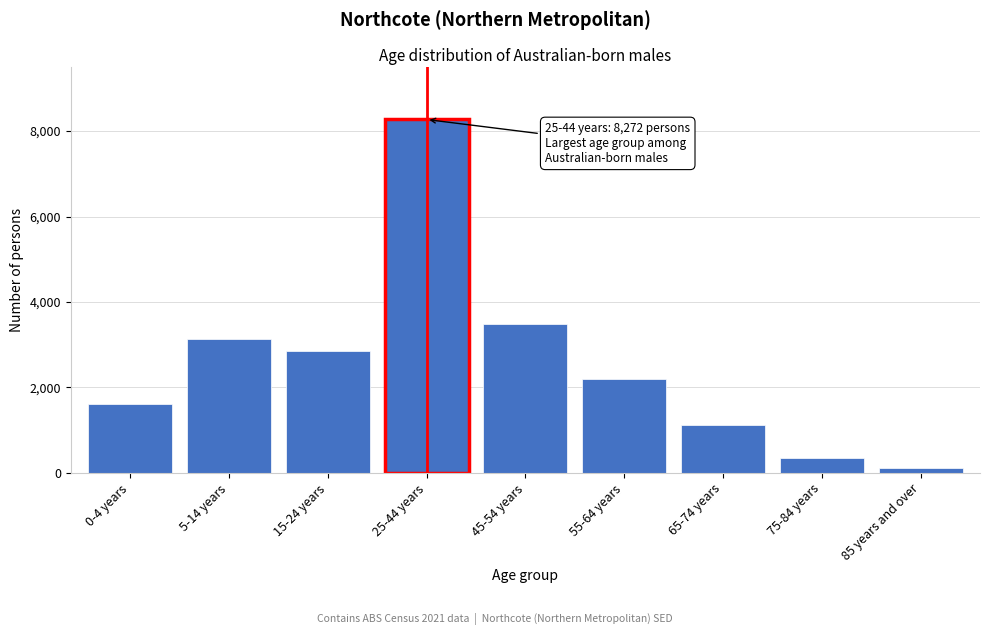

Reading left to right, transcribe all the data shown in this chart.

1601	3142	2842	8272	3481	2203	1110	334	100